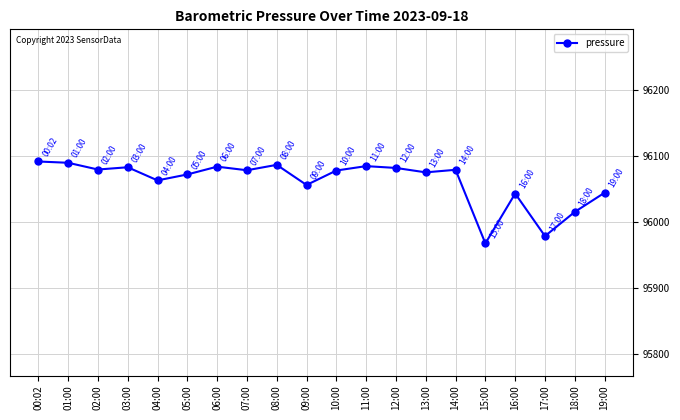

What is the difference between the second highest and second lowest values?

110.9